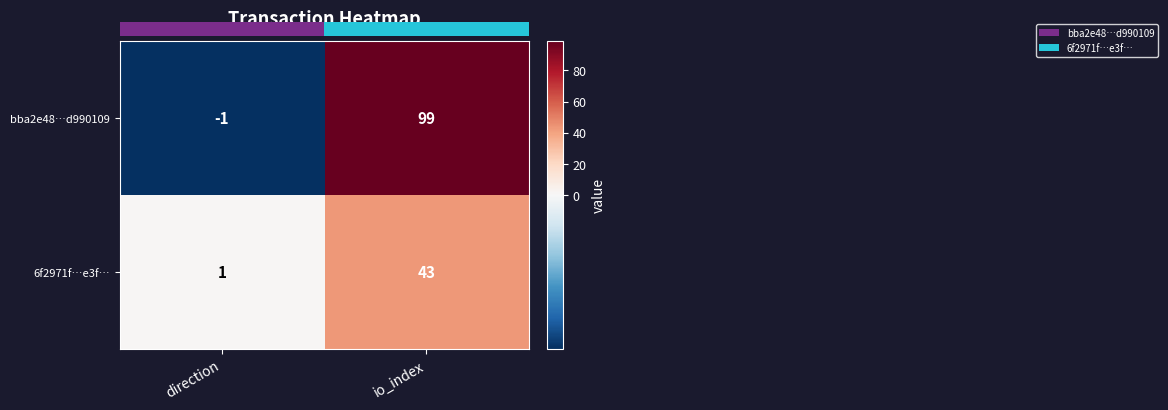

Is the value of 6f2971f…e3f… at io_index greater than the value of bba2e48…d990109 at direction?

Yes